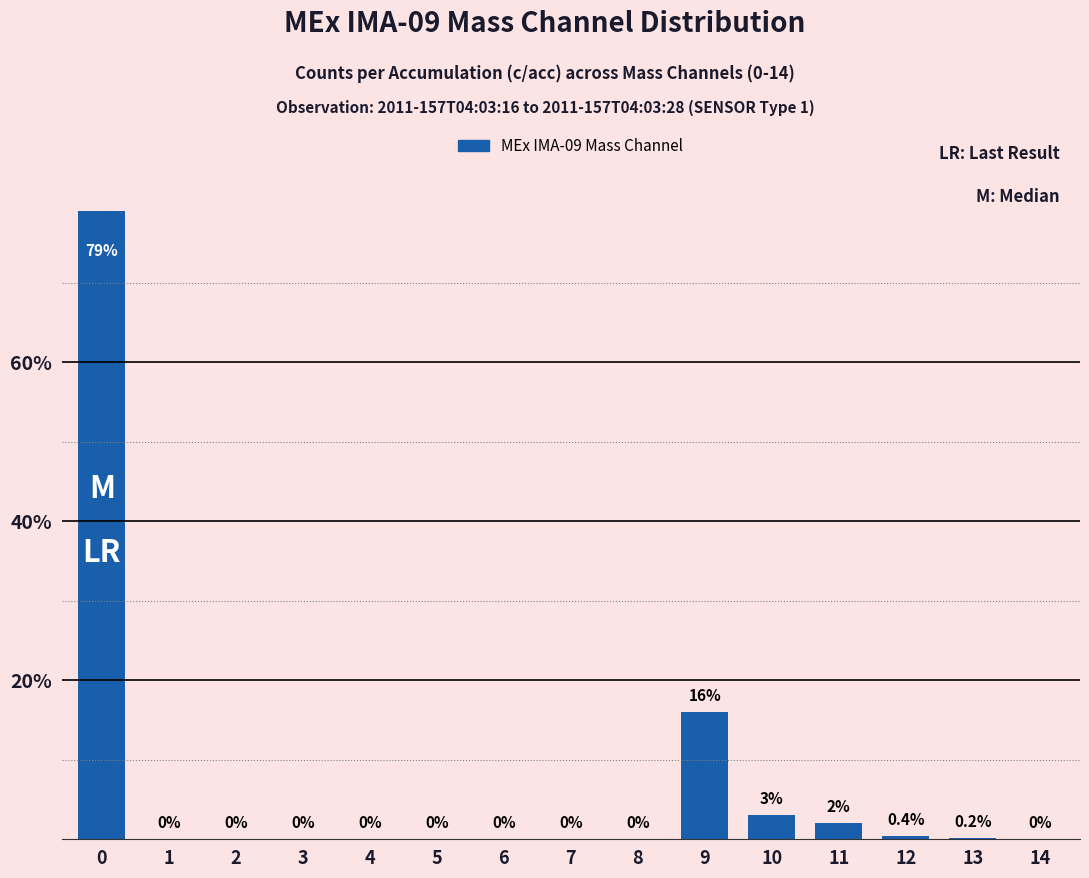

At which label is the value closest to 0?

1